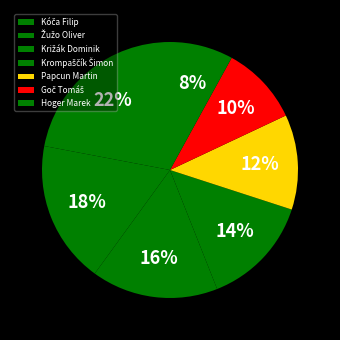

How many slices are in this pie chart?

7